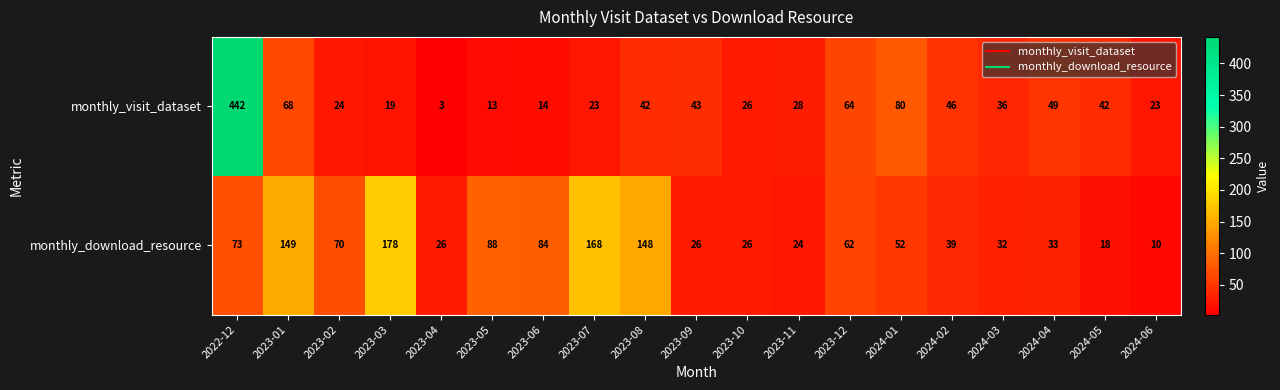

At which label is monthly_visit_dataset closest to 222?

2024-01